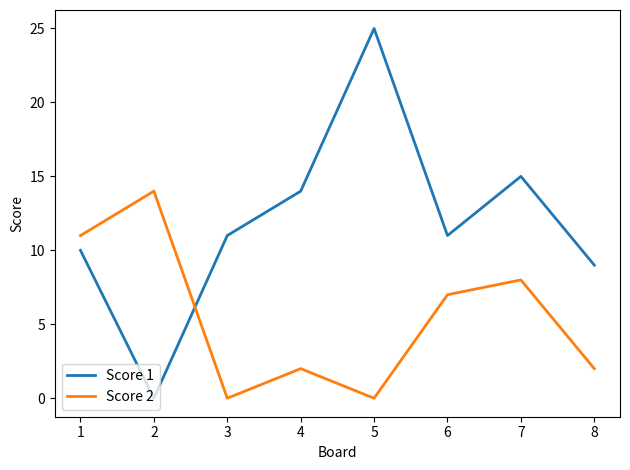

Which series has the widest spread of values?

Score 1